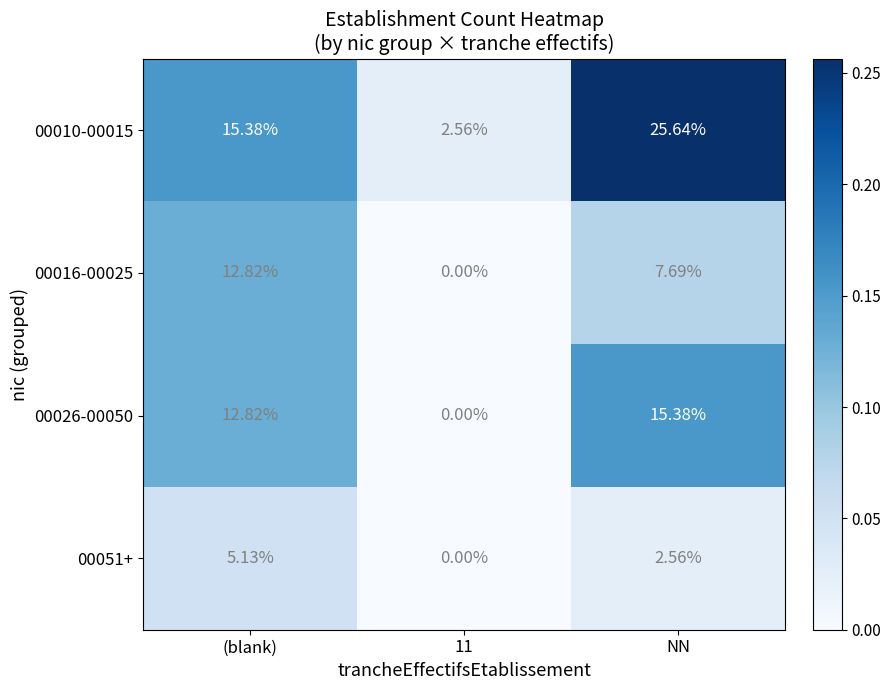

At which category is the sum across all series the highest?

NN